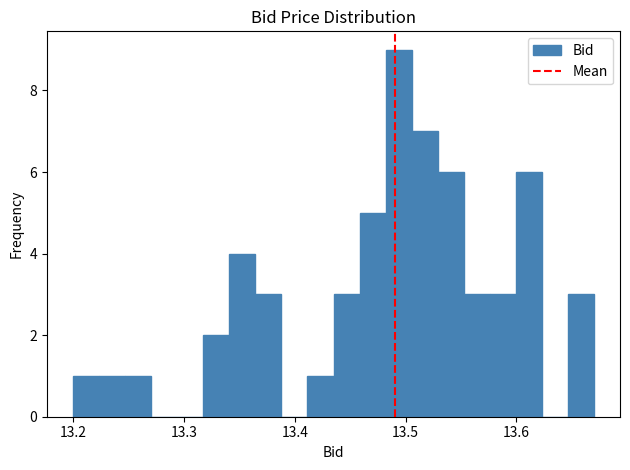

Around what value on the x-axis is the tallest bar? Give the approximate position of its centre, as read against the axis.

13.49